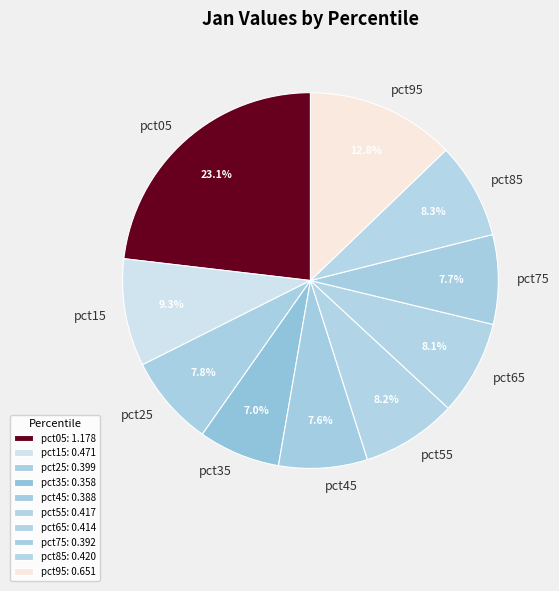

The pct35 slice represents 7% of the pie. True or false?

True